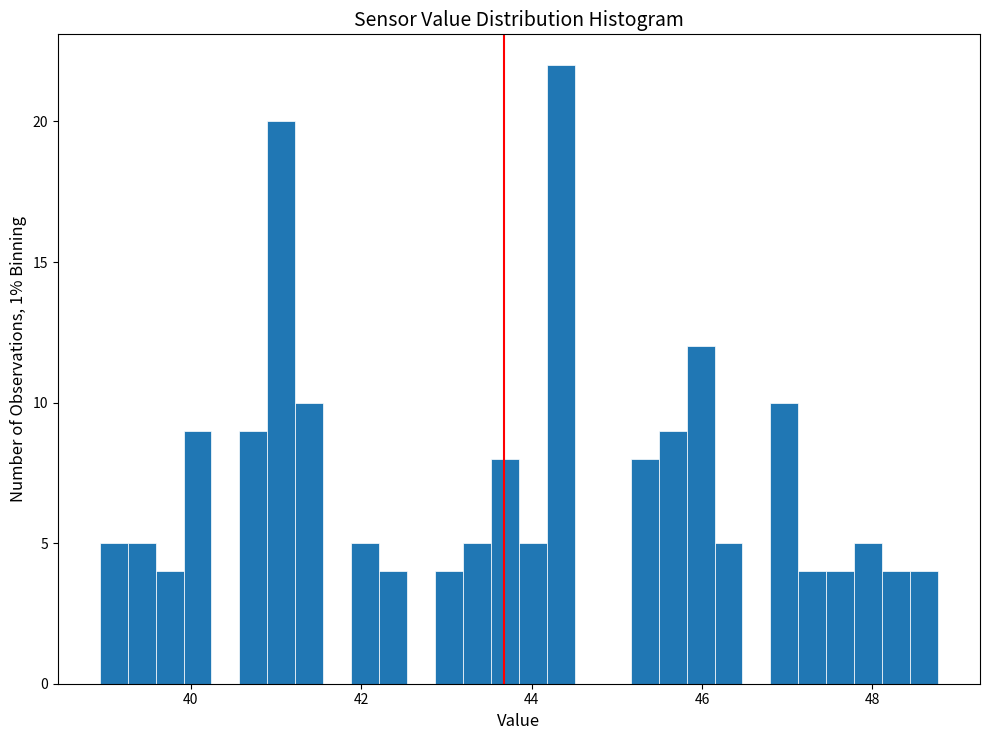

Read against the x-axis, roughly where is the centre of the tallest bar?

44.4